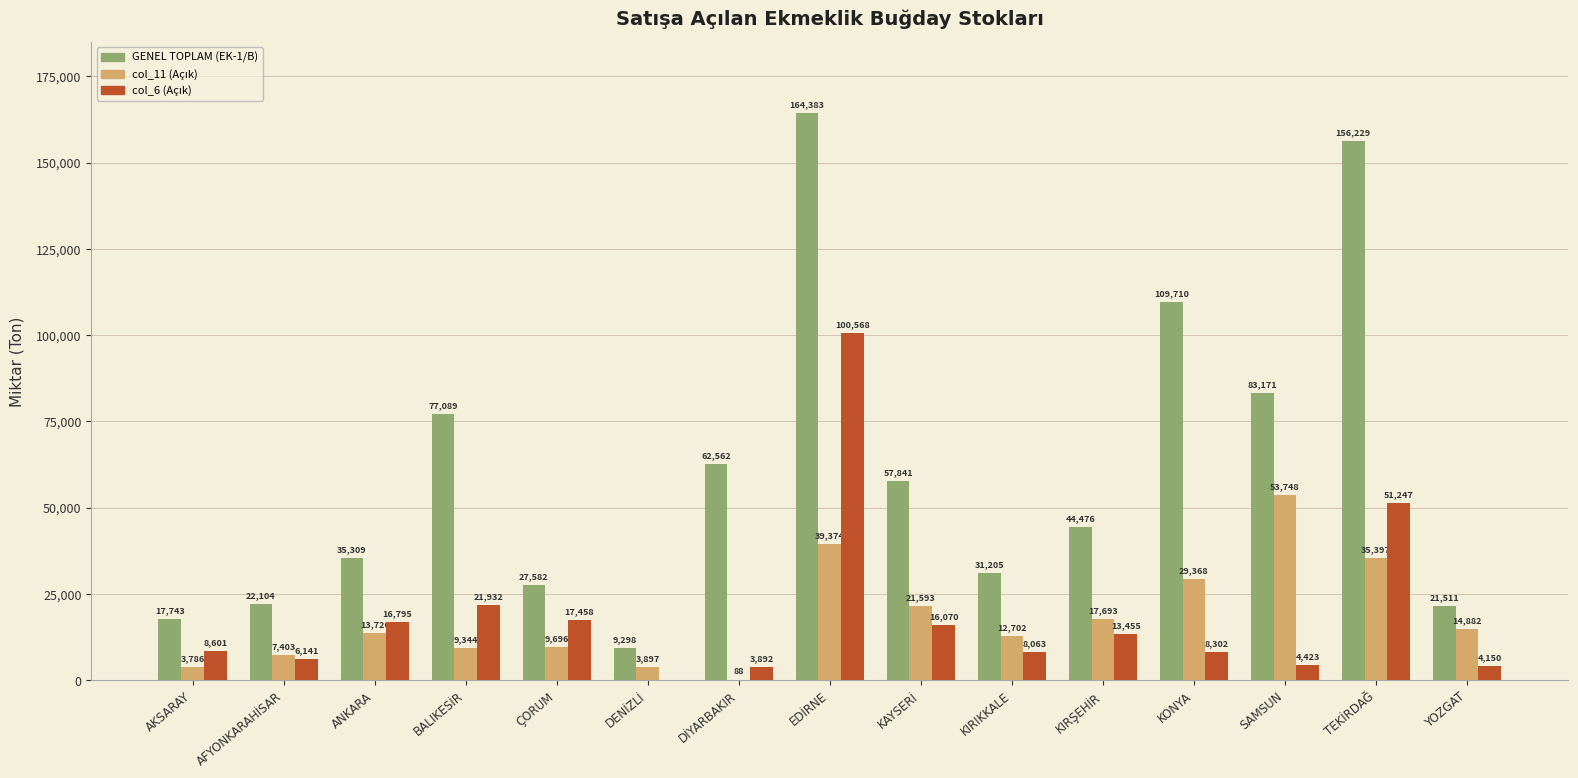

What is the total value across all series at DENİZLİ?

13195